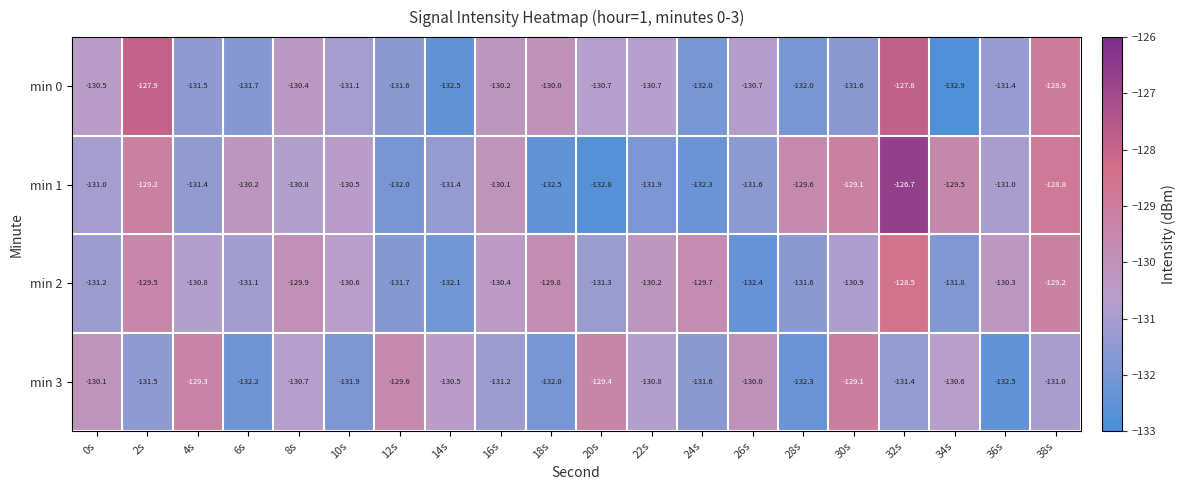

Which series has the largest total across all categories?

min 1